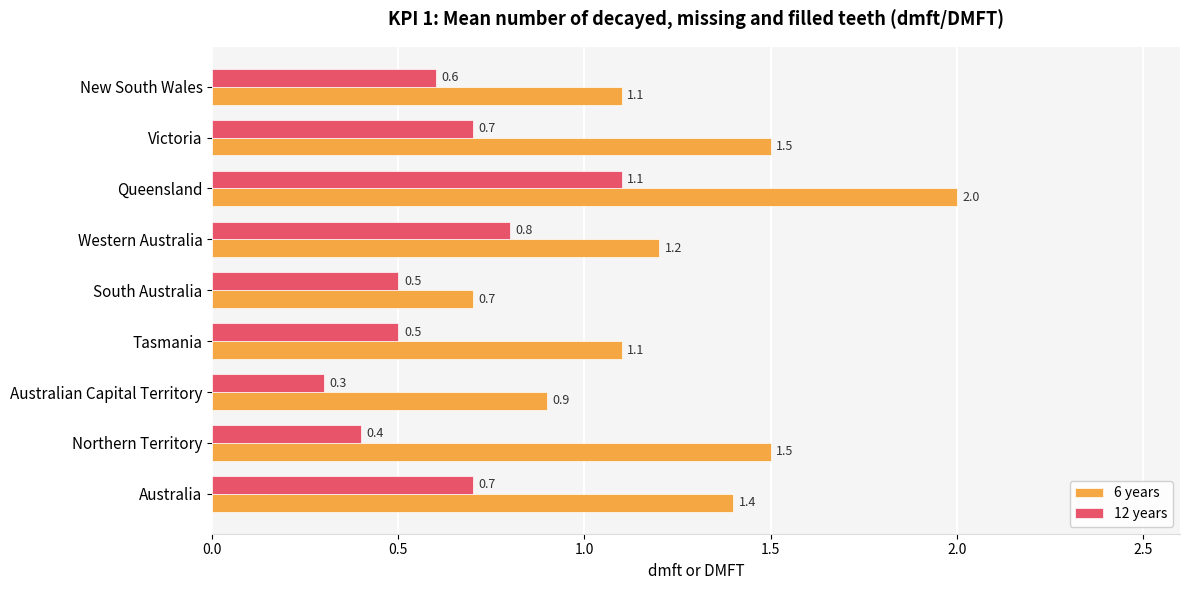

What is the sum of all 12 years values?

5.6